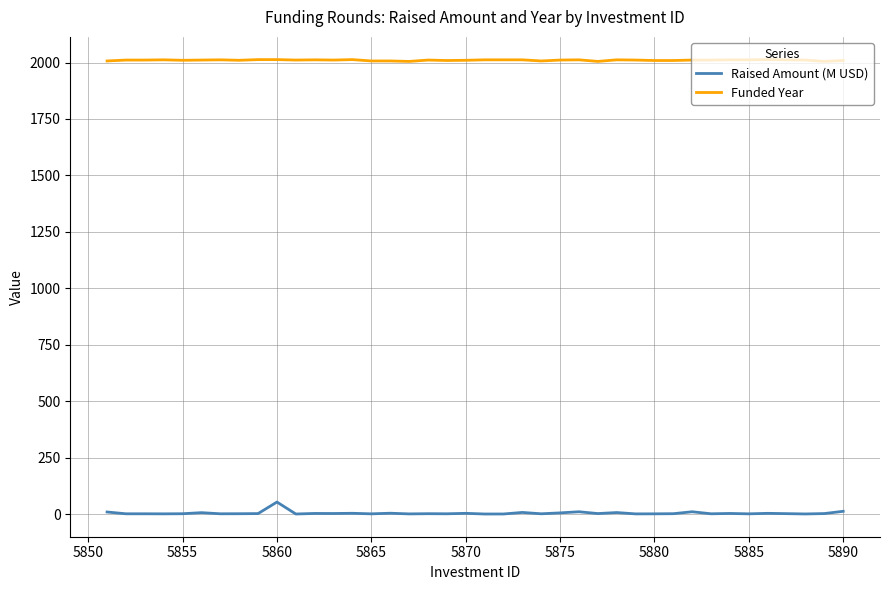

Which series has the largest total across all categories?

Funded Year